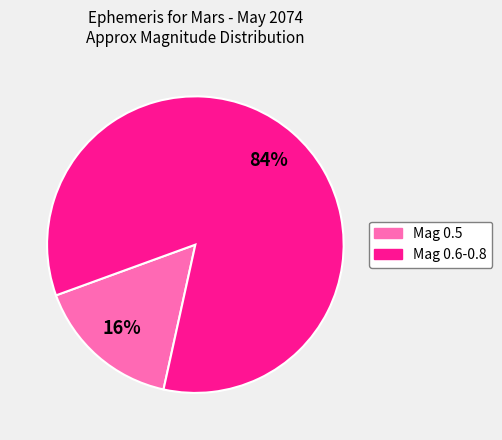

To the nearest percent, what is the difference between the largest and smallest slice percentages?

68%